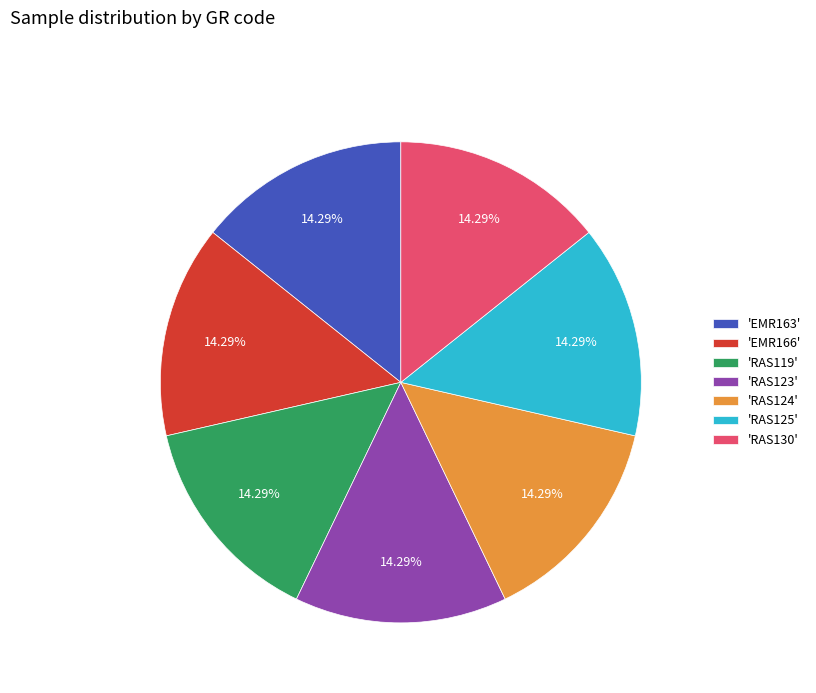

Is there any slice that represents more than half of the pie?

No